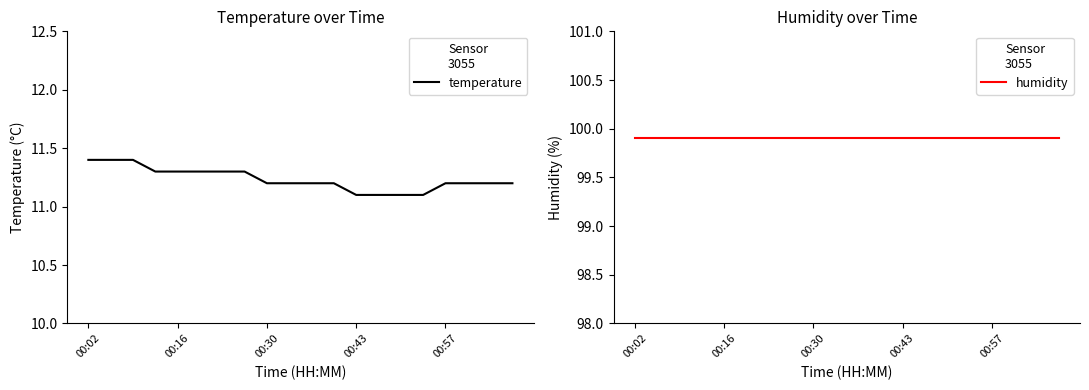

At how many categories does at least one series exceed 28?

20